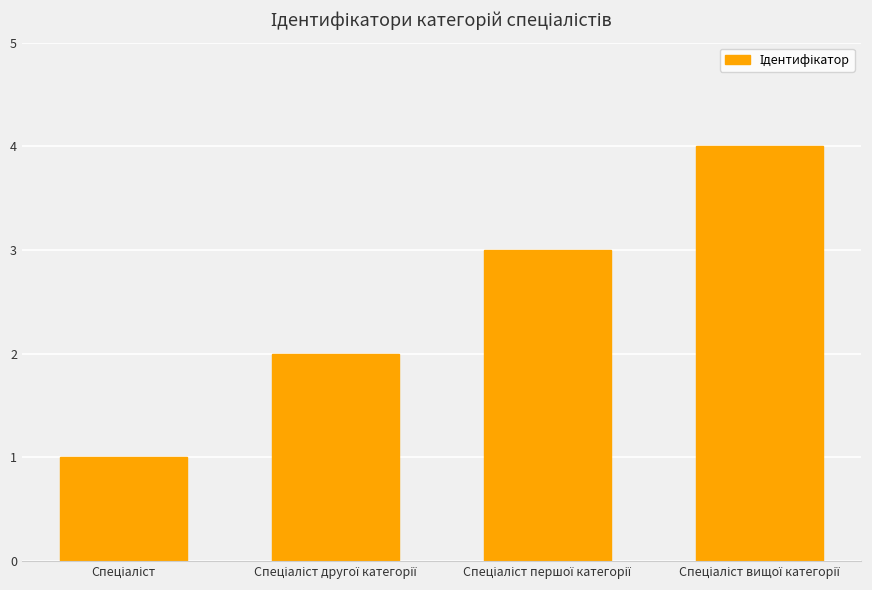

What is the sum of all values?

10